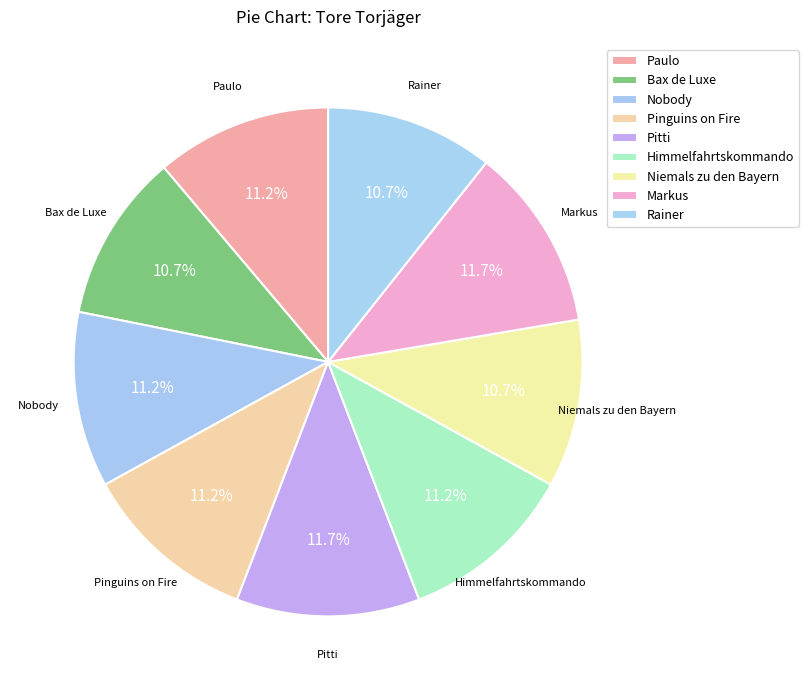

Is it true that Markus is 12% of the pie?

True